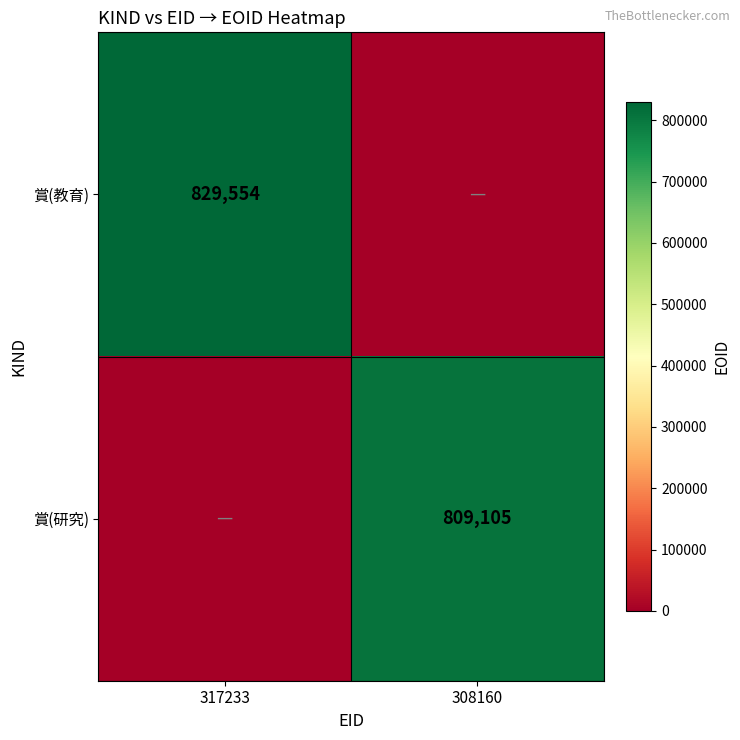

The value of 賞(研究) at 308160 is 809105. True or false?

True